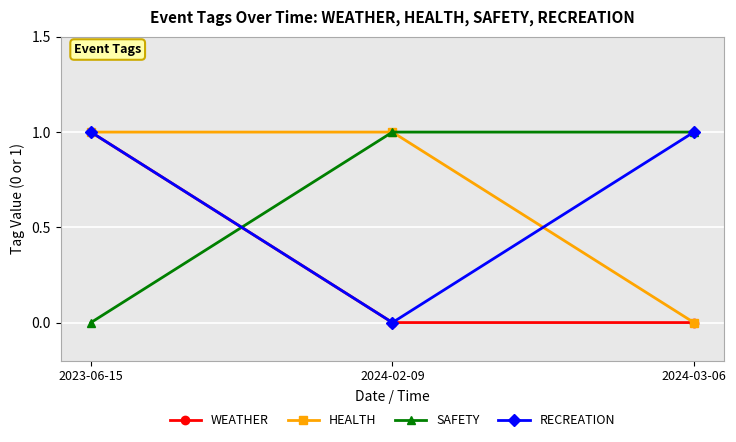

The WEATHER series shows 1 at 2023-06-15. True or false?

True